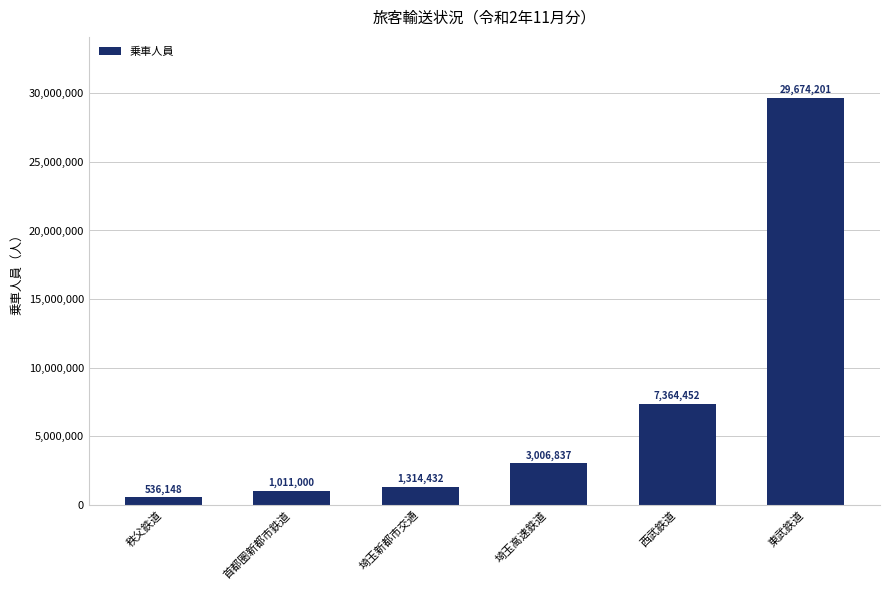

What is the change in value from 埼玉新都市交通 to 西武鉄道?

+6050020